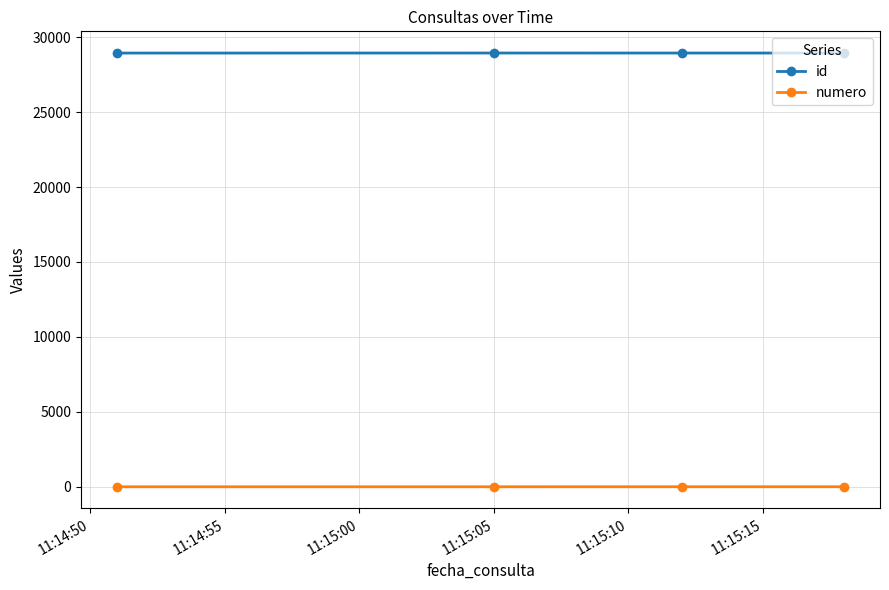

Rank the series by their maximum value, from lowest to highest.

numero, id